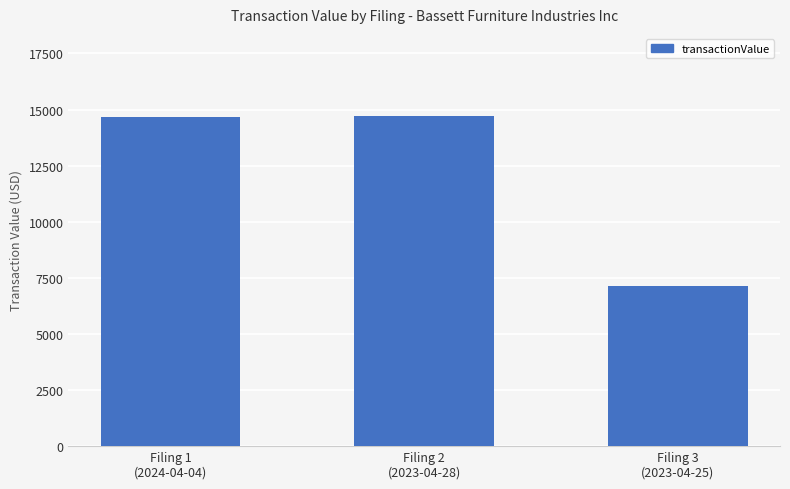

True or false: the data shows 9652 at Filing 2
(2023-04-28).

False